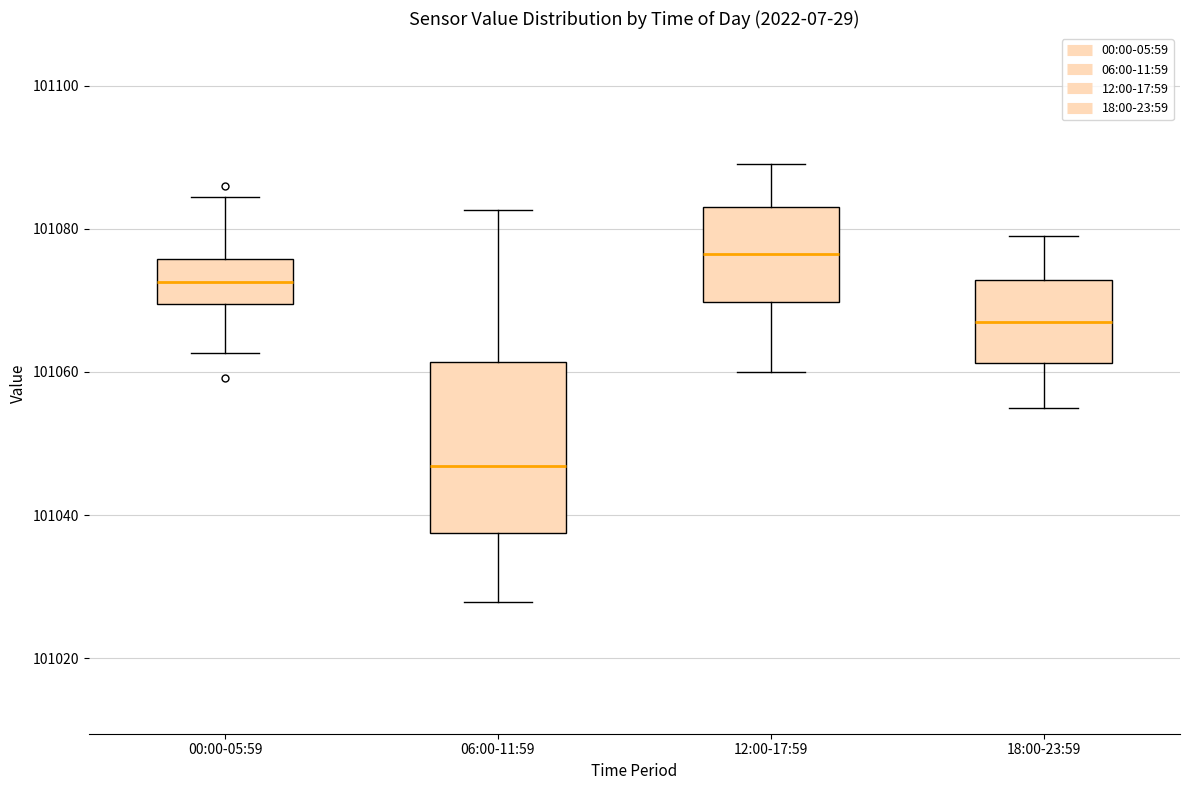

Which box is the tallest, from its lower edge to its upper edge?

06:00-11:59